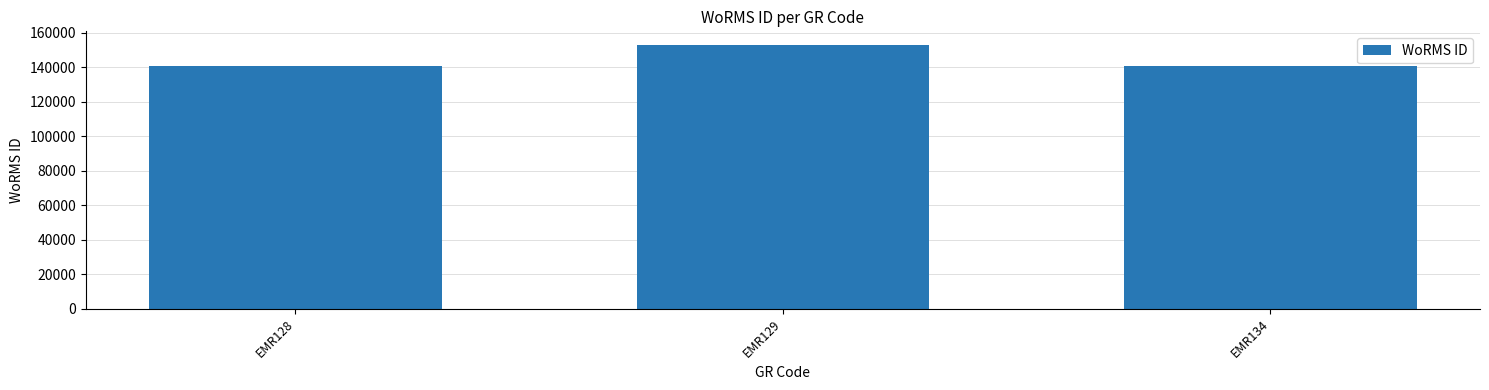

How many values are below 140625?

1